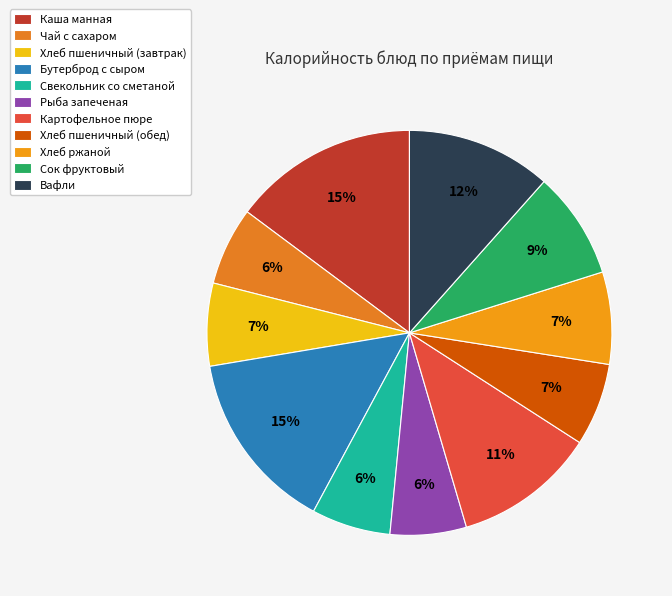

To the nearest percent, what is the difference between the Бутерброд с сыром and Вафли slice percentages?

3%